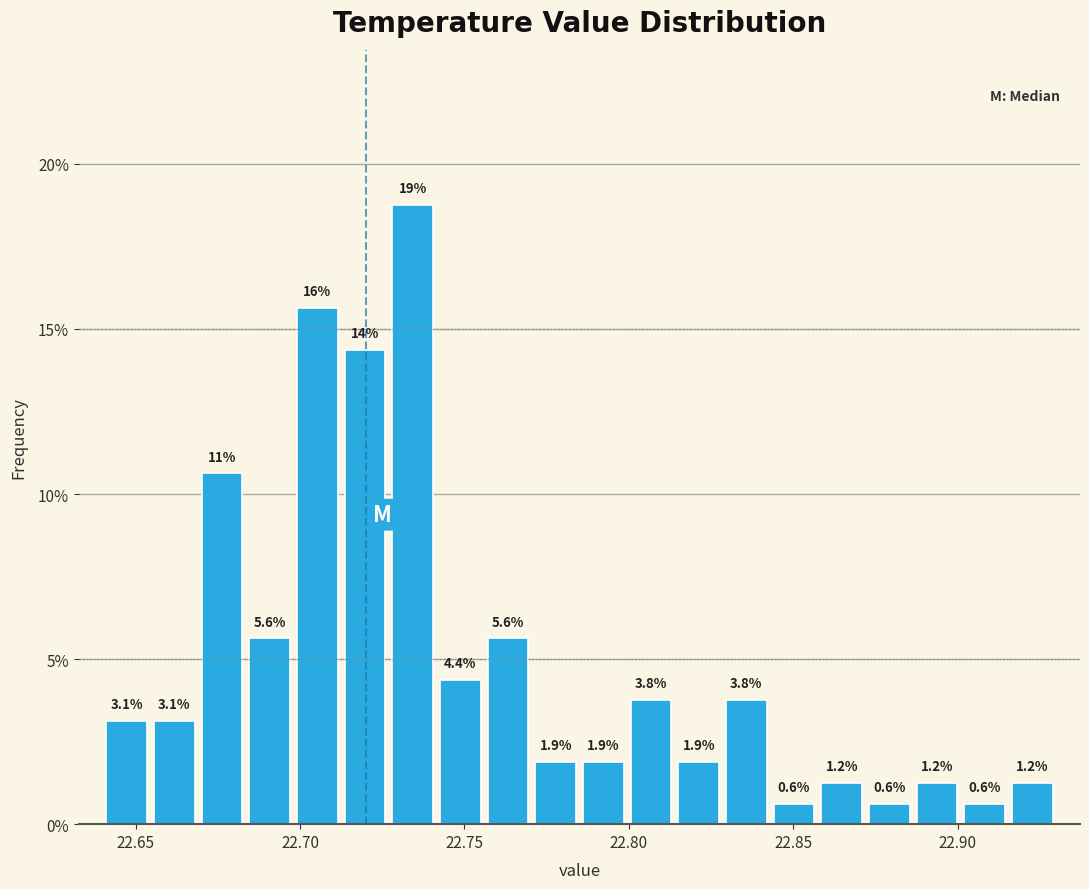

Read against the x-axis, roughly where is the centre of the tallest bar?

22.735